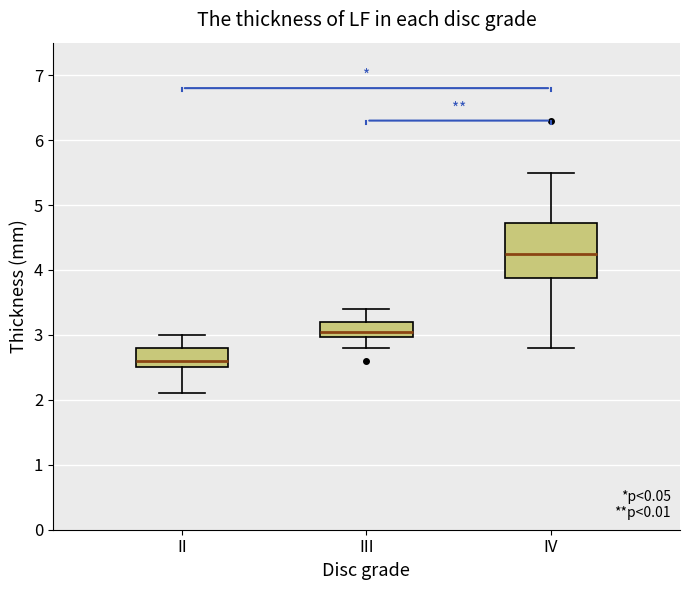

Which box's median line is the highest?

IV